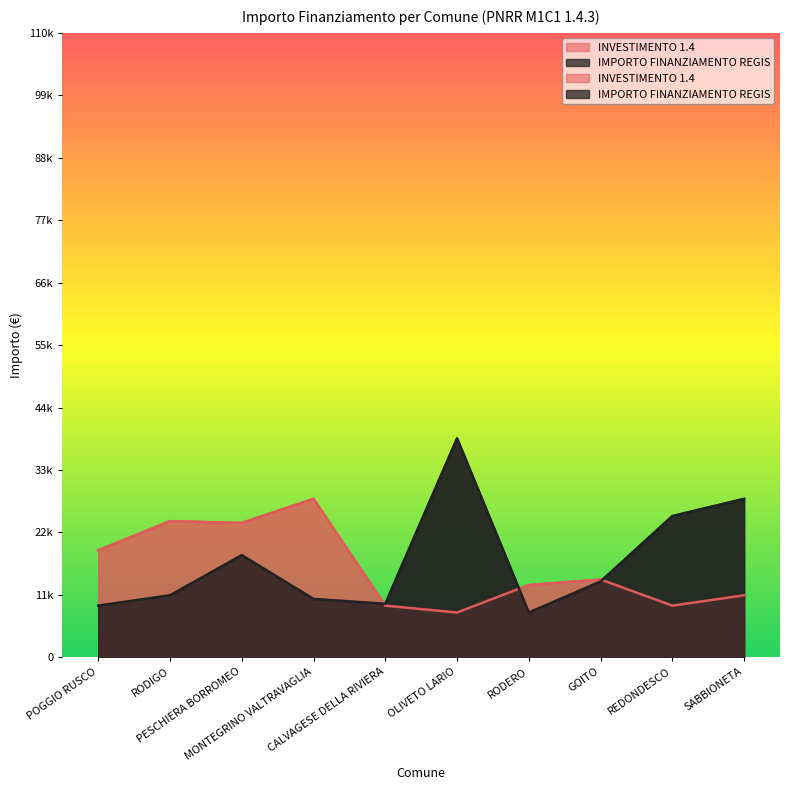

Rank the series at GOITO from lowest to highest value.

IMPORTO FINANZIAMENTO REGIS, INVESTIMENTO 1.4